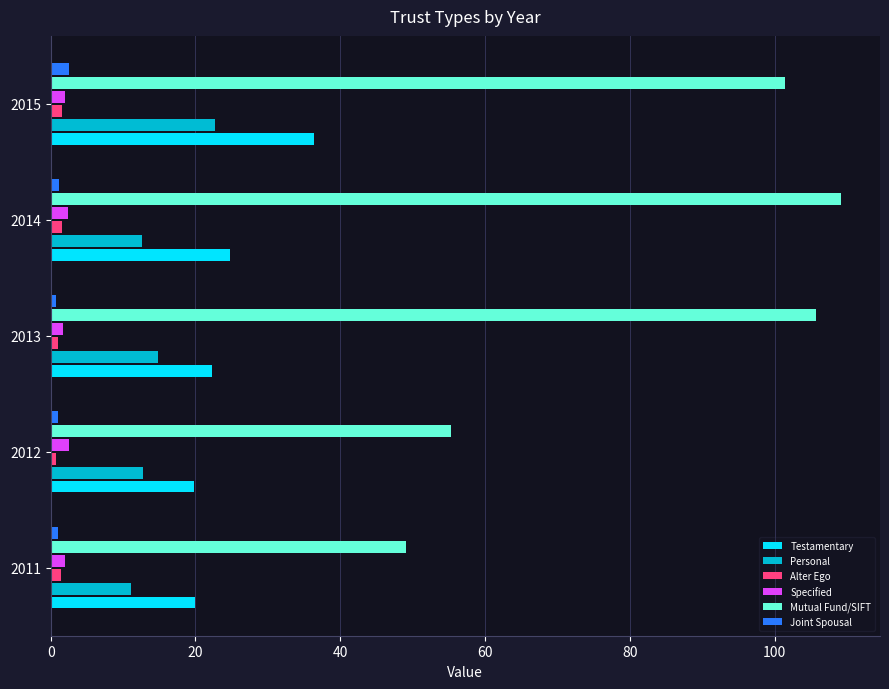

Between 2011 and 2013, which series saw the biggest shift?

Mutual Fund/SIFT